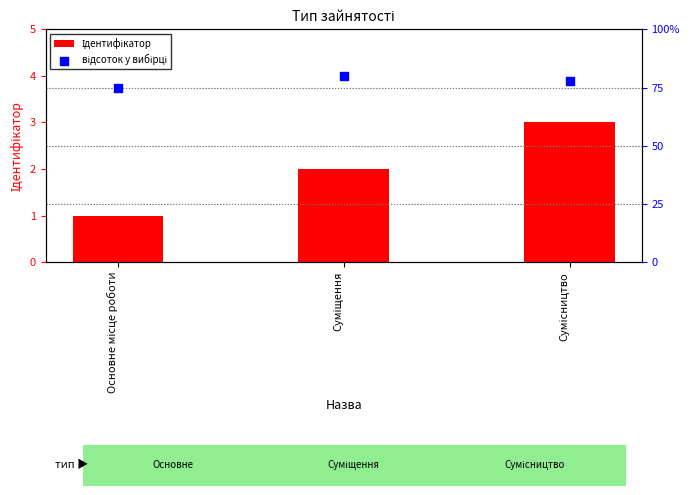

Which series reaches the minimum Y coordinate?

Ідентифікатор